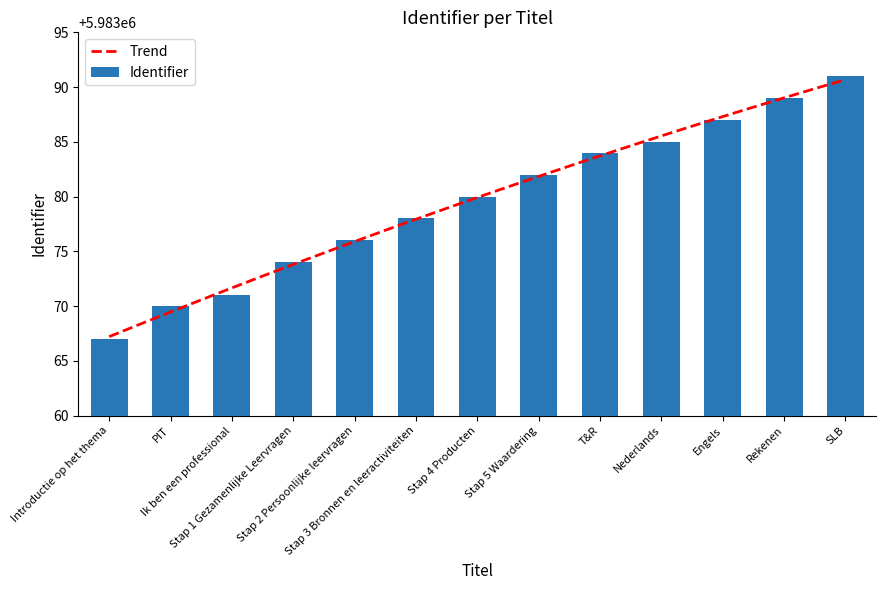

Rank the categories by value from lowest to highest.

Introductie op het thema, PIT, Ik ben een professional, Stap 1 Gezamenlijke Leervragen, Stap 2 Persoonlijke leervragen, Stap 3 Bronnen en leeractiviteiten, Stap 4 Producten, Stap 5 Waardering, T&R, Nederlands, Engels, Rekenen, SLB